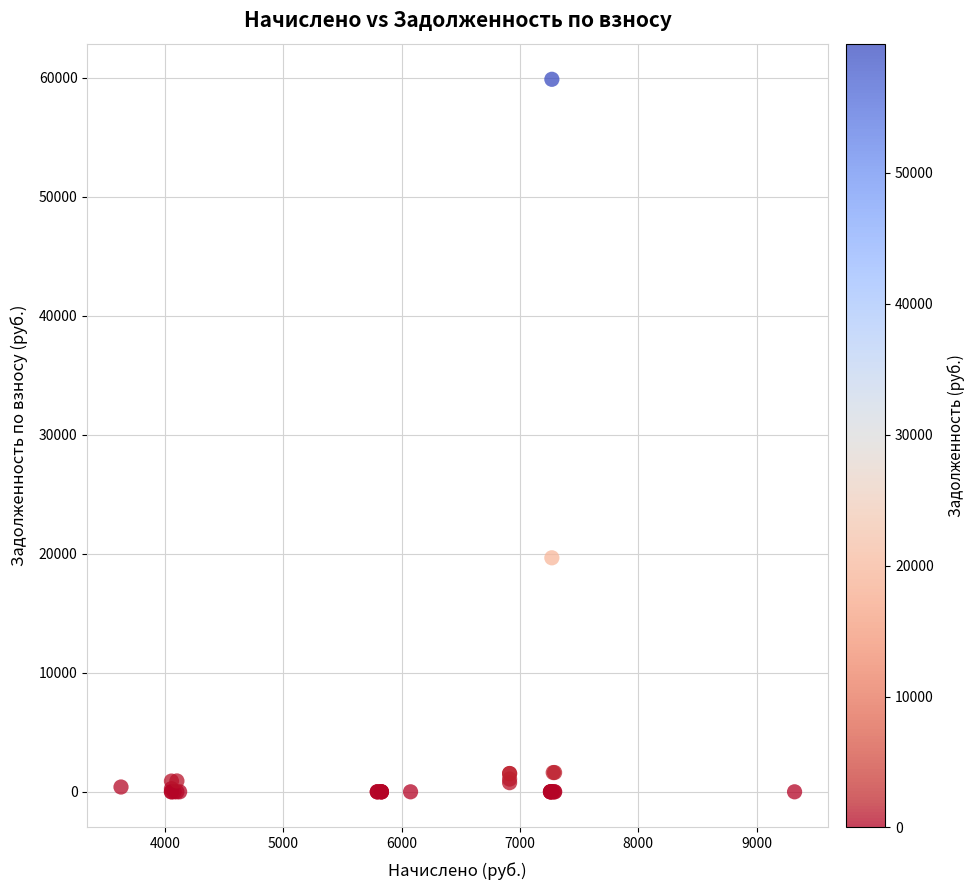

What Y value in the scatter plot is closest to 29934?

19662.4